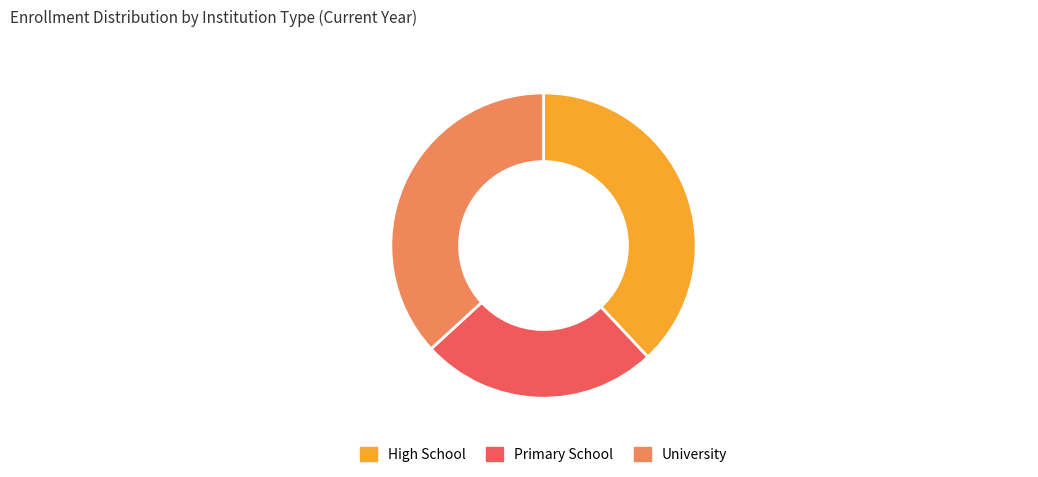

Rank the categories by value from lowest to highest.

Primary School, University, High School